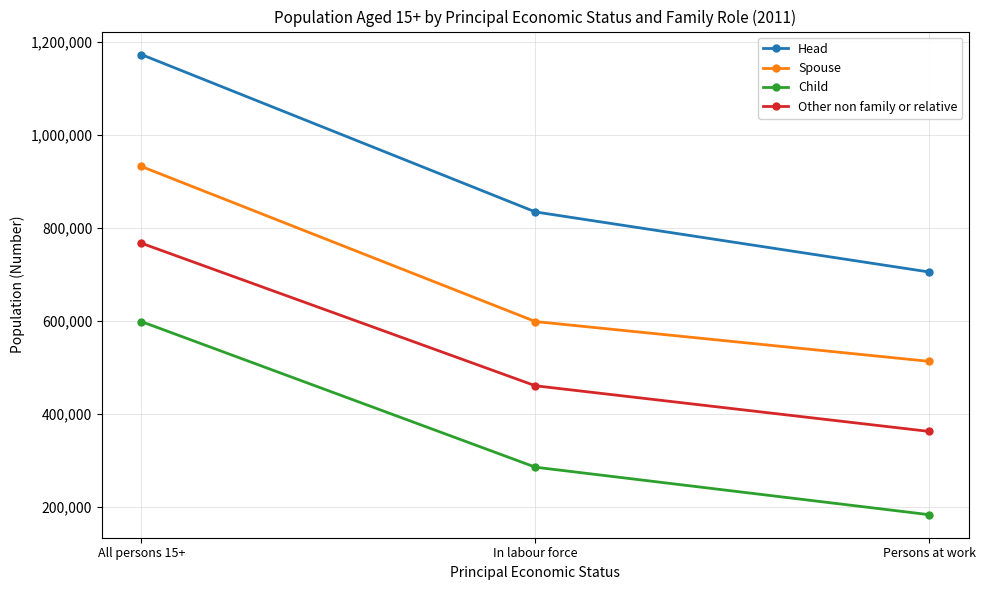

Which series has the largest total across all categories?

Head